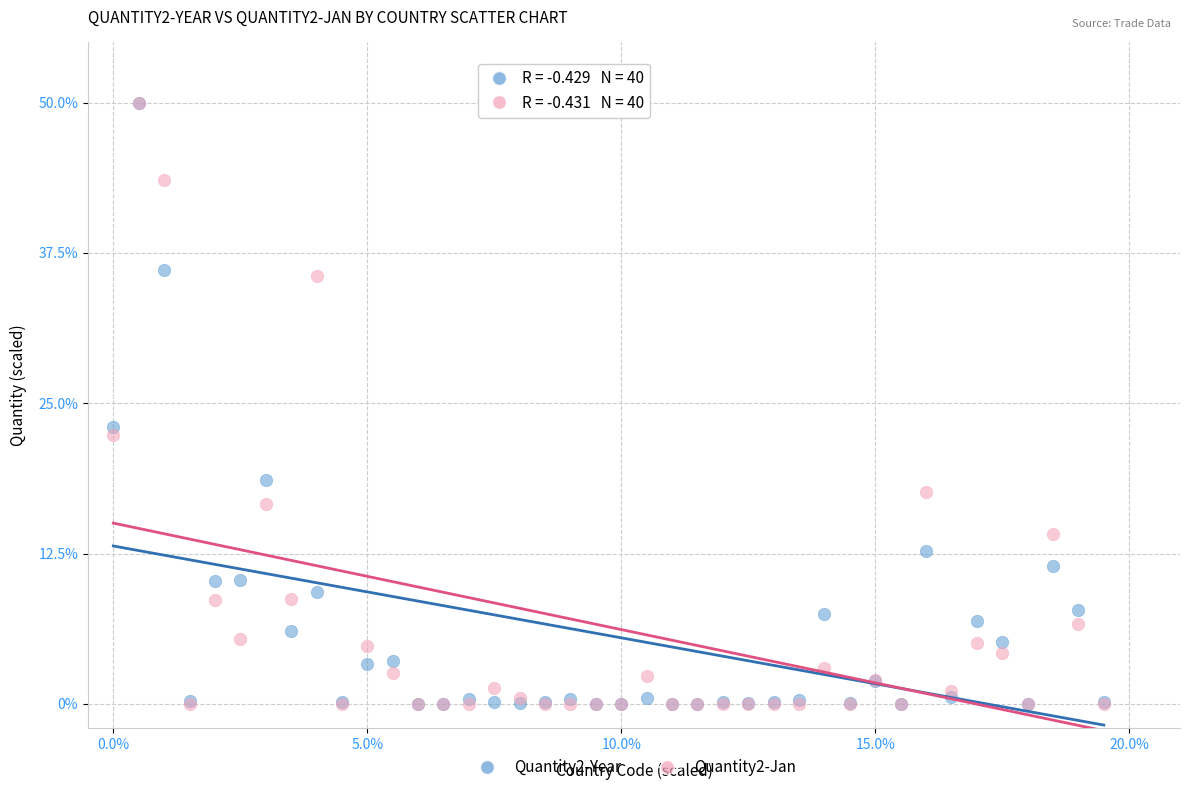

Across all series, what Y value is closest to 25?

23.0